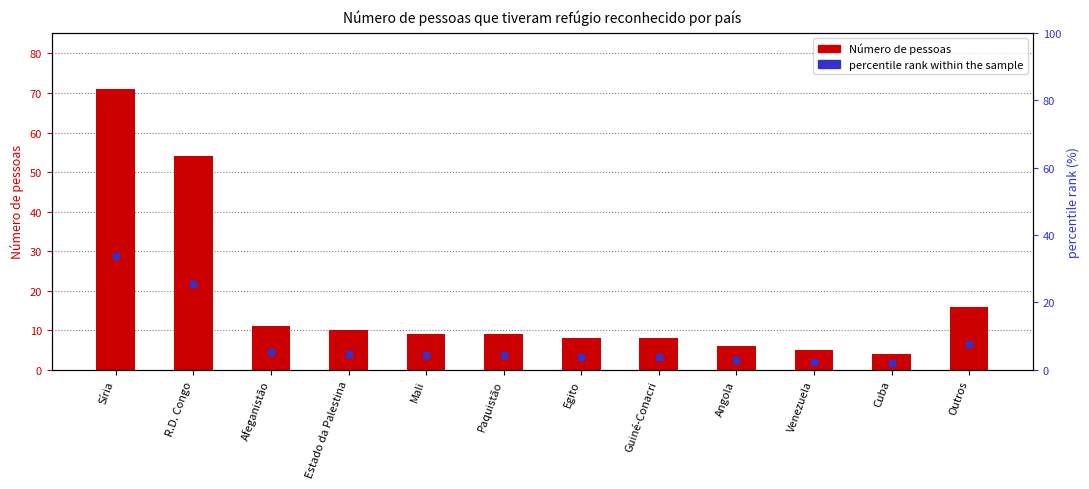

What are all the series names shown in the legend?

Número de pessoas, percentile rank within the sample